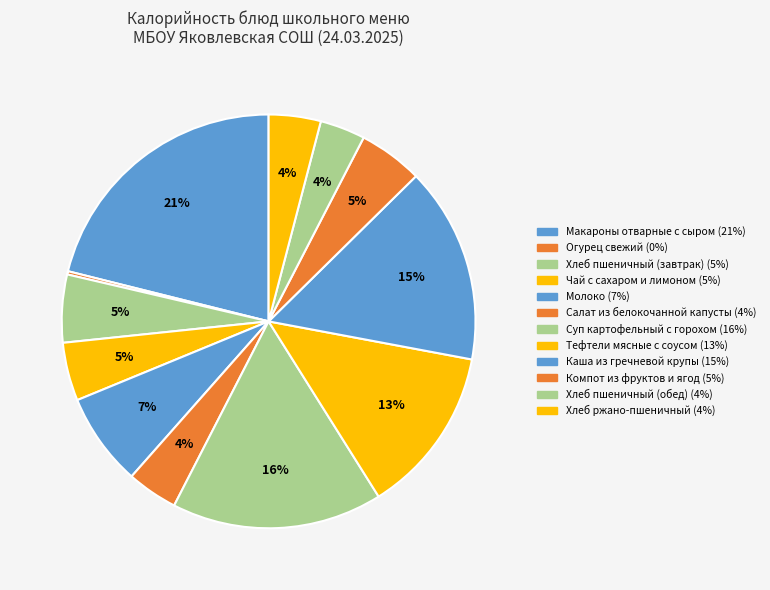

Rank the categories by value from highest to lowest.

Макароны отварные с сыром, Суп картофельный с горохом, Каша из гречневой крупы, Тефтели мясные с соусом, Молоко, Хлеб пшеничный (завтрак), Компот из фруктов и ягод, Чай с сахаром и лимоном, Хлеб ржано-пшеничный, Салат из белокочанной капусты, Хлеб пшеничный (обед), Огурец свежий